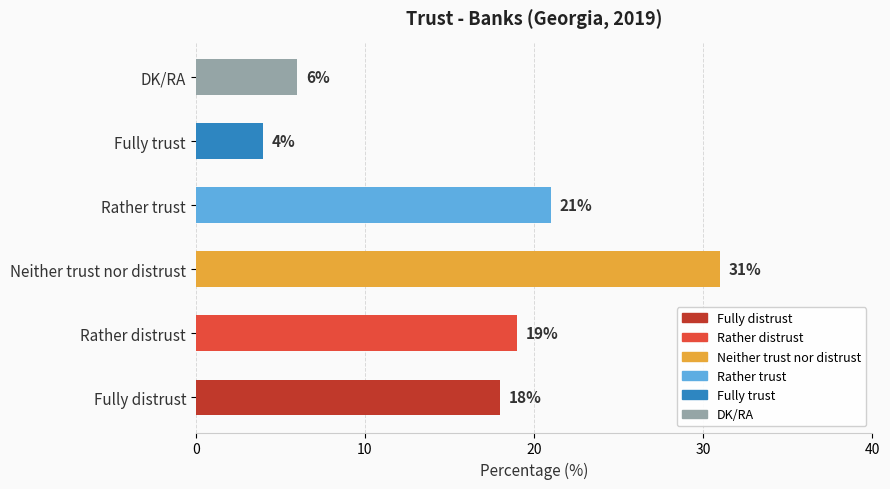

List the labels in order of value, smallest first.

Fully trust, DK/RA, Fully distrust, Rather distrust, Rather trust, Neither trust nor distrust